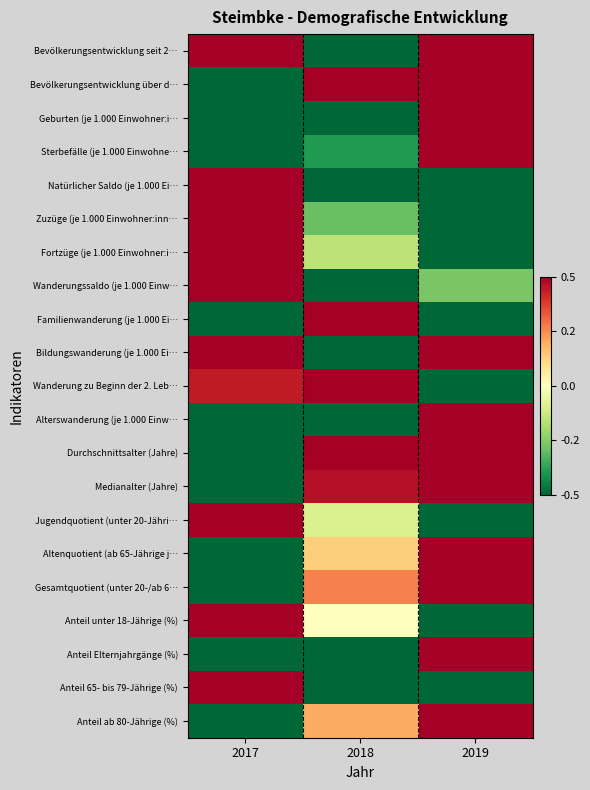

How many series are shown in this chart?

21